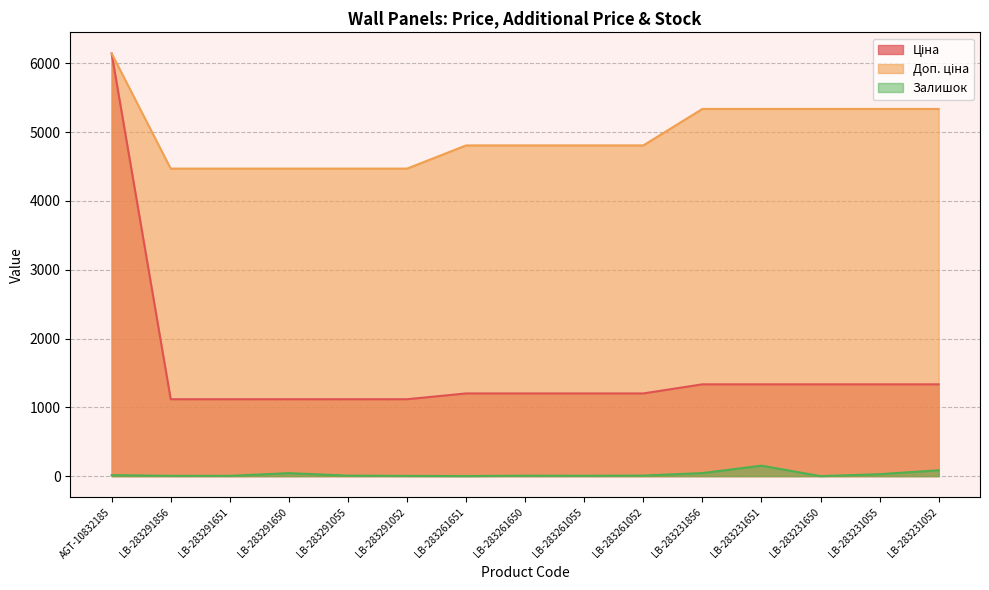

At which label is Залишок closest to 76?

LB-283231052